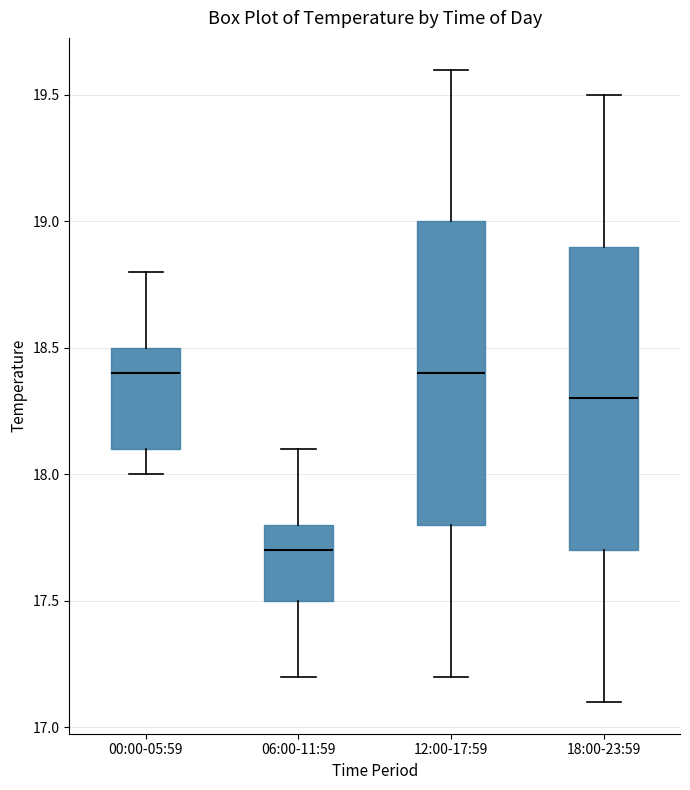

Which box has the lowest median line?

06:00-11:59